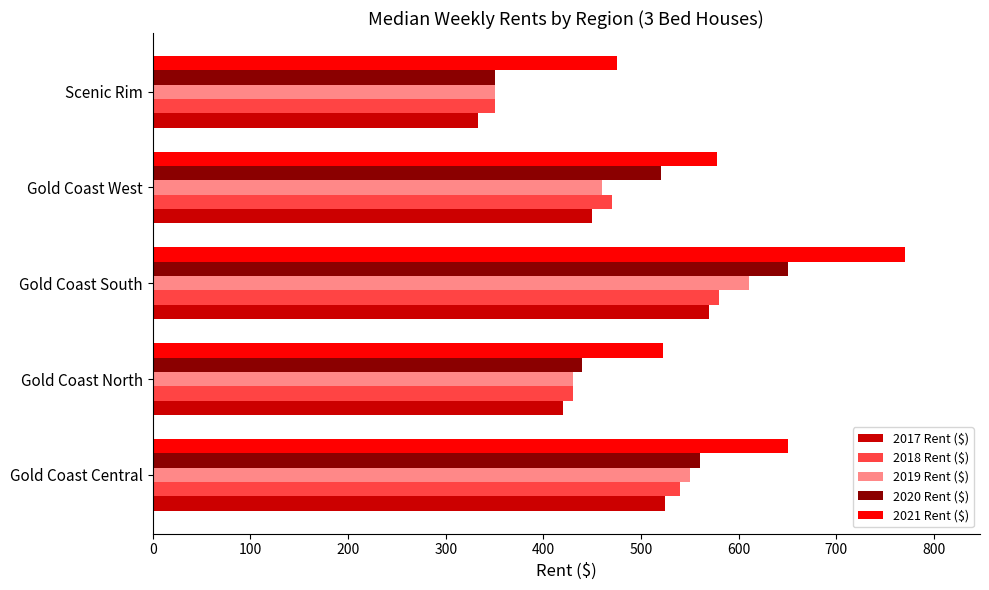

What is the average value of the 2020 Rent ($) series?

504.0